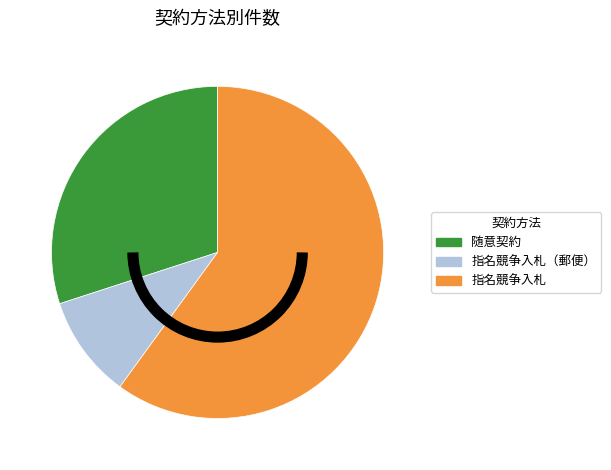

Which slice is the largest?

指名競争入札